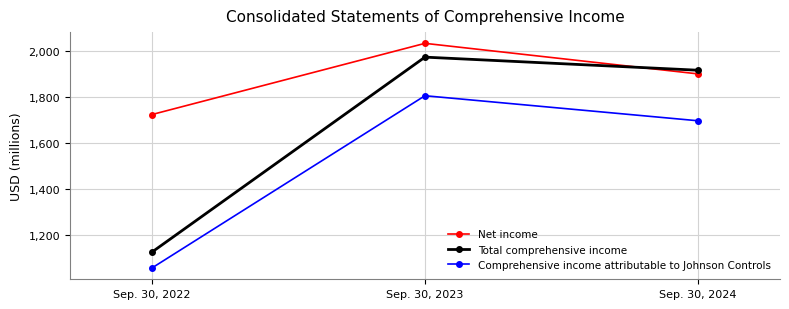

What is the total value across all series at Sep. 30, 2024?

5512